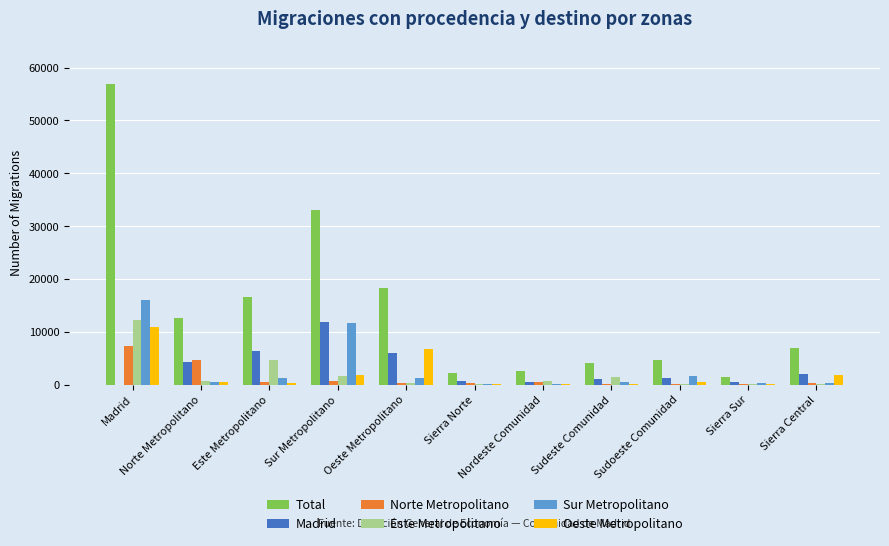

How many data points does each series have?

11